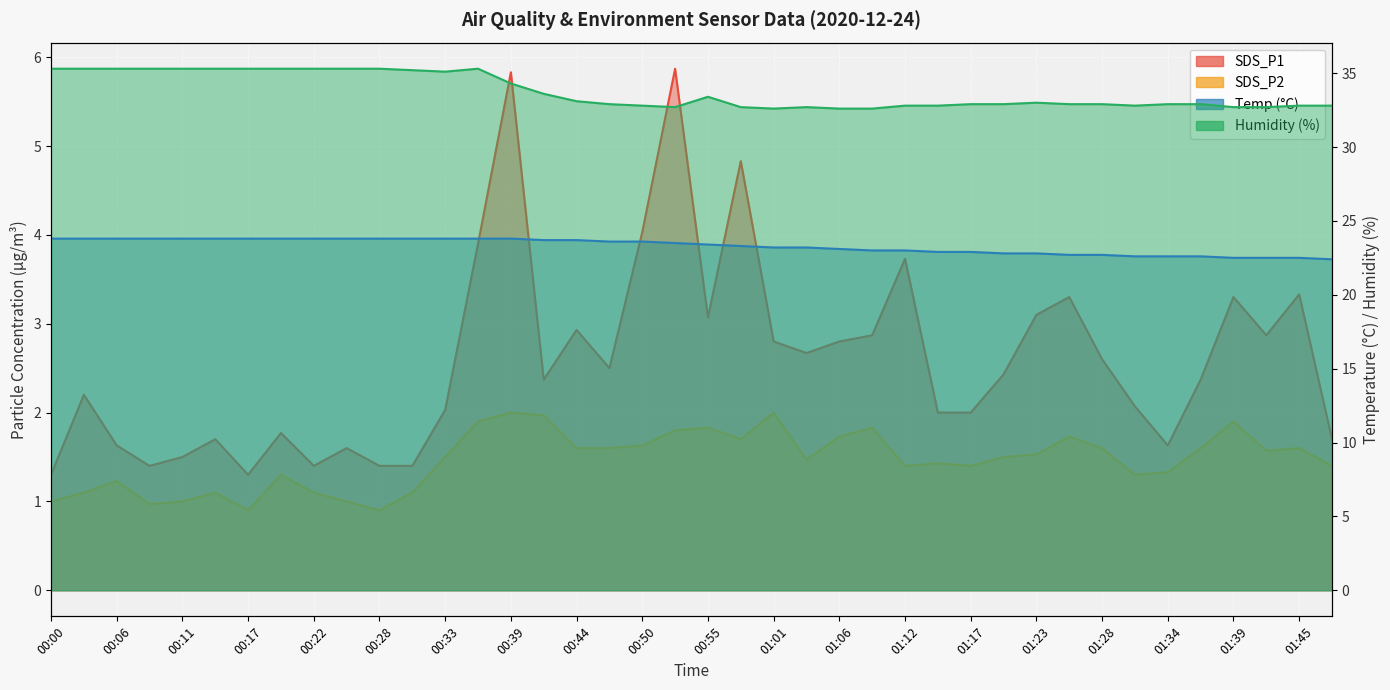

What is the difference between the second highest and minimum values in the SDS_P1 series?

4.5